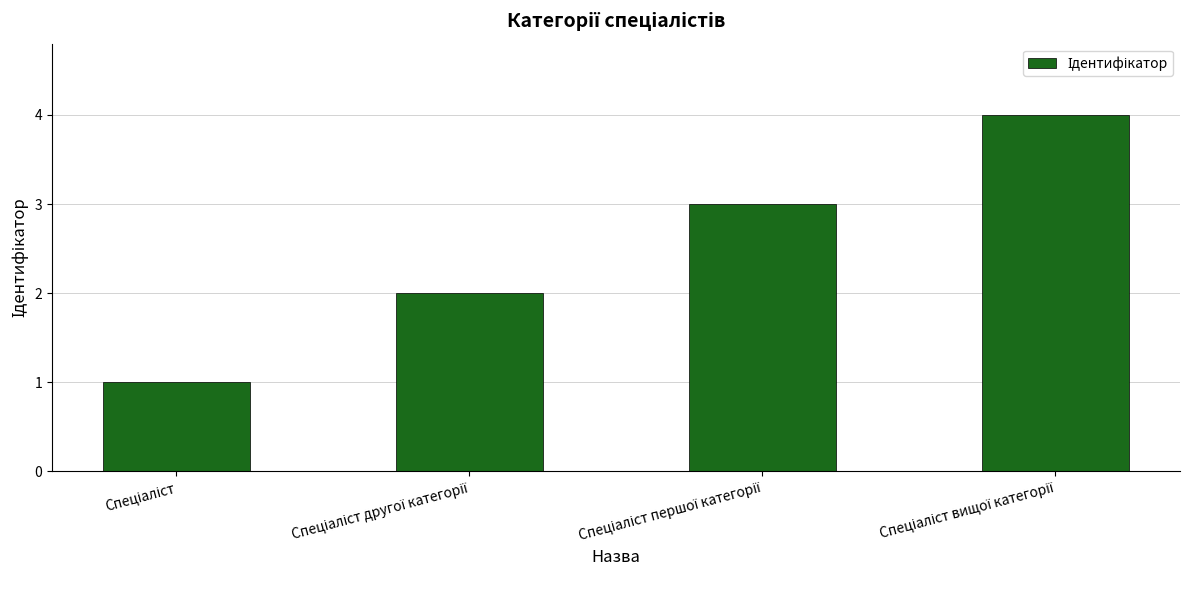

What is the difference between the maximum and minimum values?

3